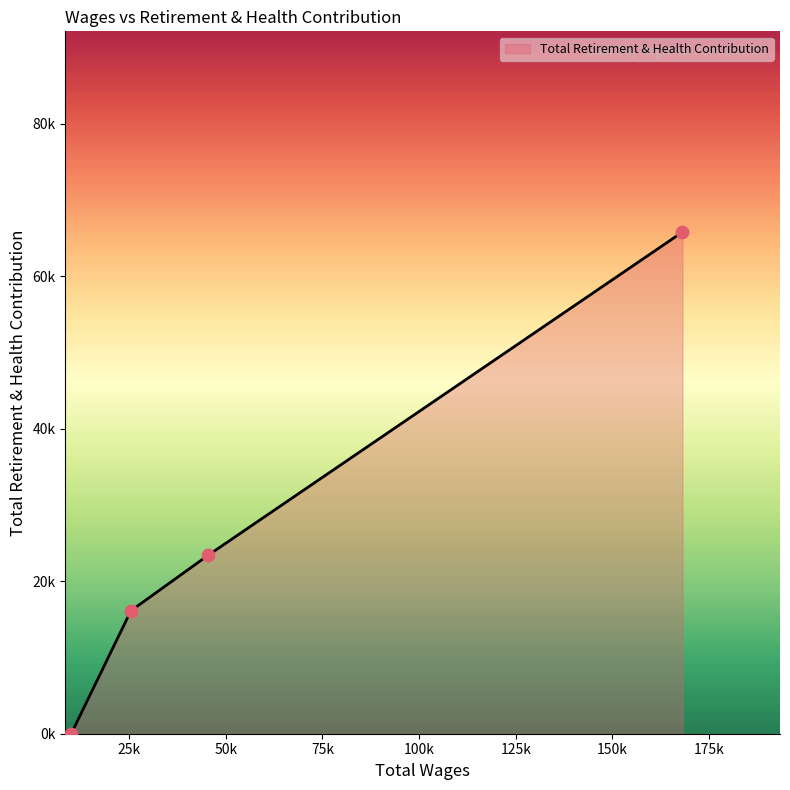

Is this an area chart (filled region under the line)?

Yes